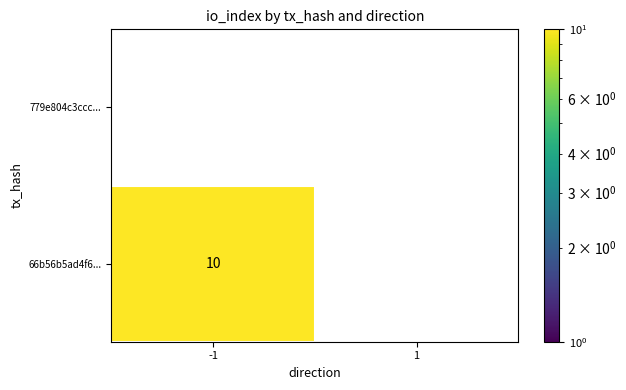

Is it true that 66b56b5ad4f6... equals 4 at -1?

False